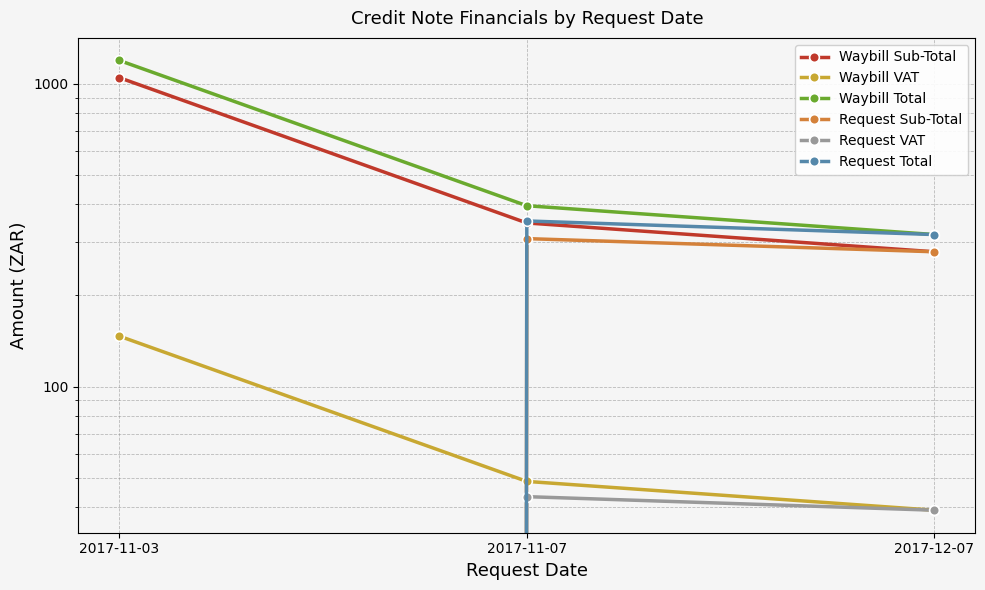

Reading left to right, extract all data points from this chart.

Waybill Sub-Total: 1049.2	347.3	278.9
Waybill VAT: 146.9	48.6	39.0
Waybill Total: 1196.1	395.9	317.9
Request Sub-Total: 0.0	308.3	278.9
Request VAT: 0.0	43.3	39.0
Request Total: 0.0	352.6	317.9